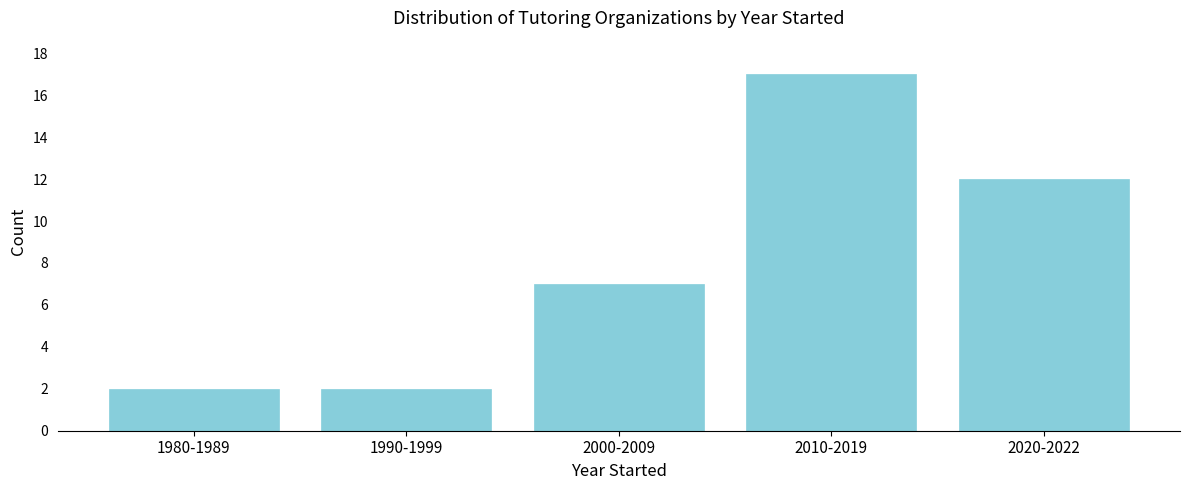

Reading left to right, extract all data points from this chart.

1980-1989=2	1990-1999=2	2000-2009=7	2010-2019=17	2020-2022=12